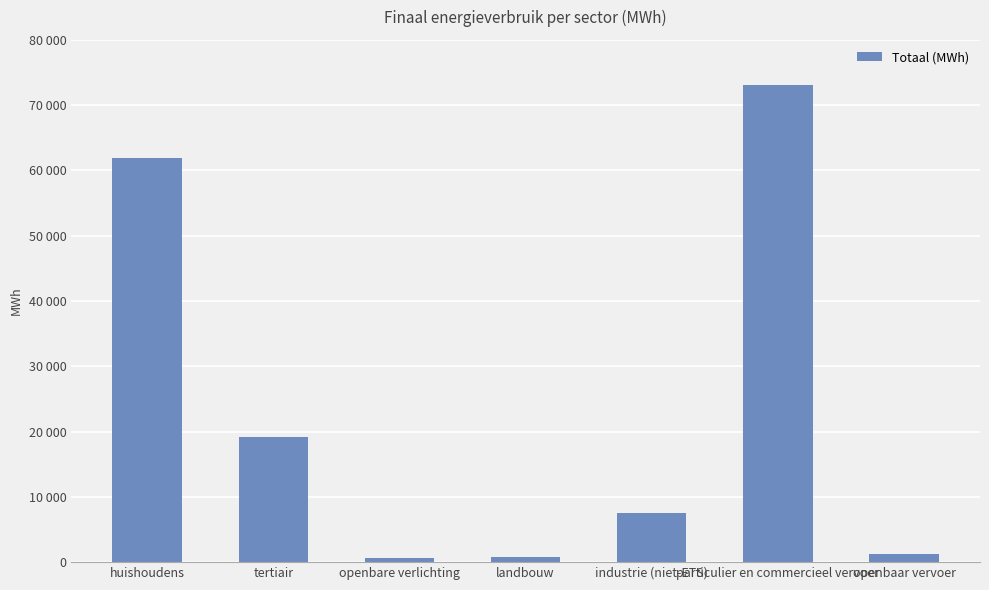

At which label is the value closest to 36910?

tertiair